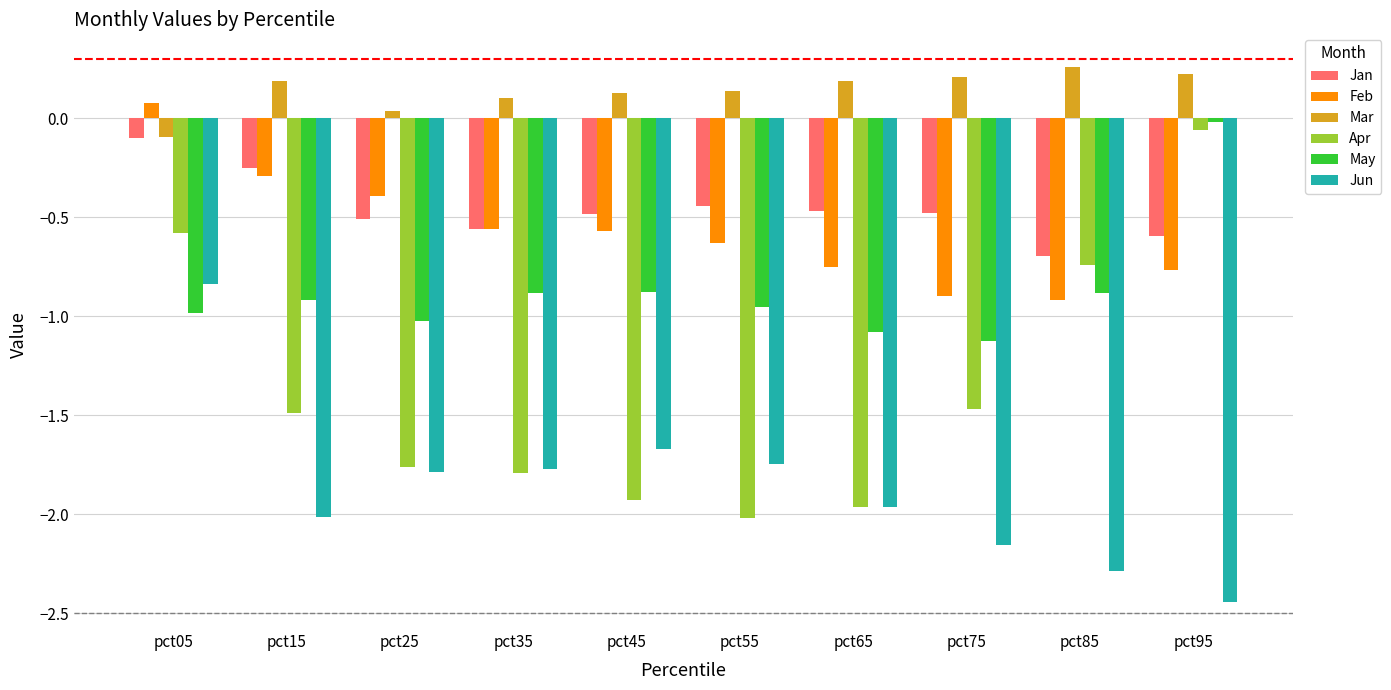

What is the difference between the maximum and minimum values in the Jan series?

0.6